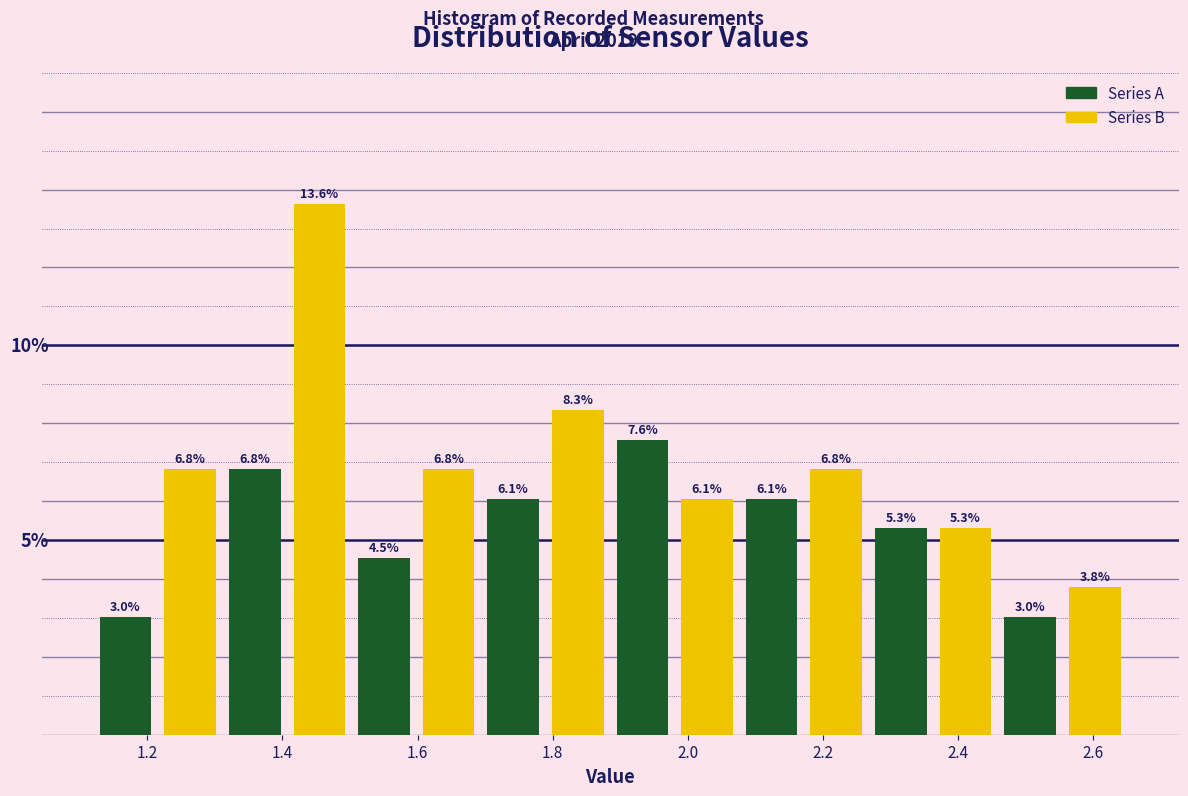

What are all the series names shown in the legend?

Series A, Series B